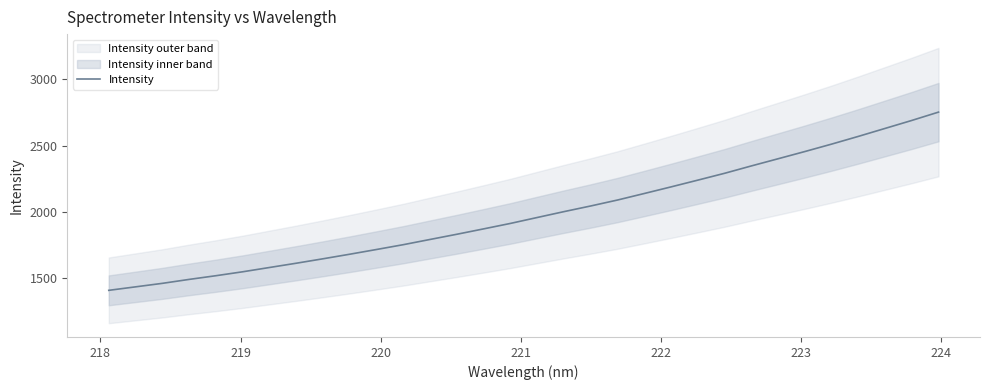

What is the minimum value for Intensity?

1408.2